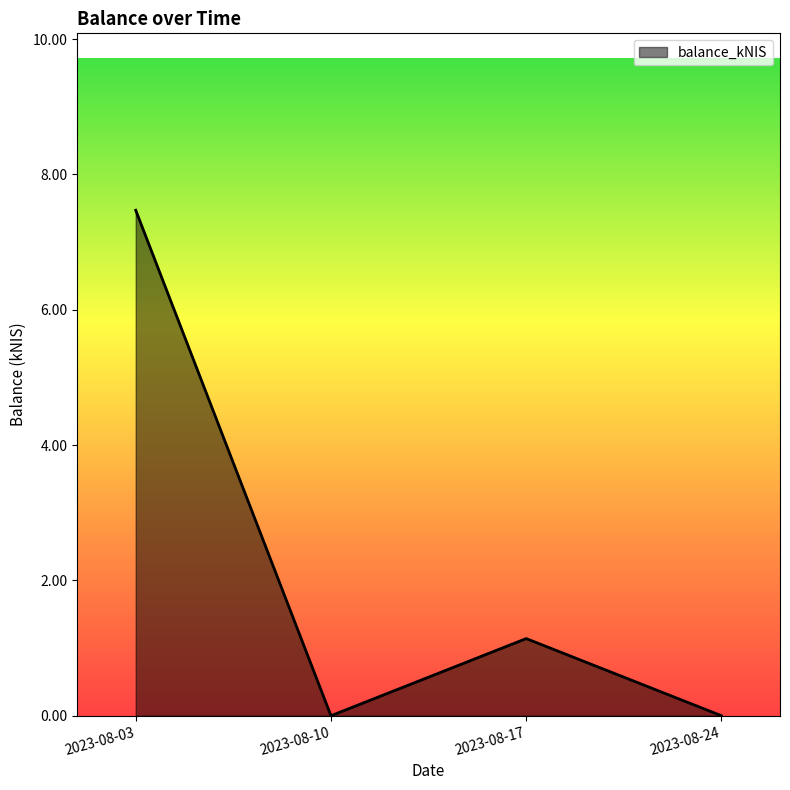

What is the difference between the values at 2023-08-17 and 2023-08-03?

6.3